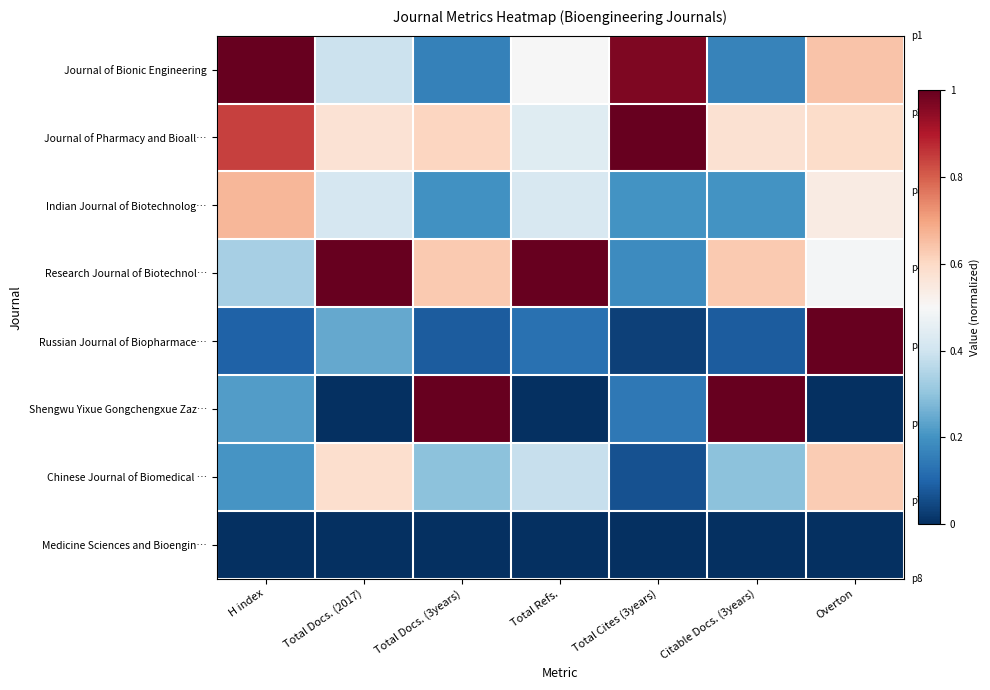

Which series changed the most between Total Docs. (2017) and Citable Docs. (3years)?

Shengwu Yixue Gongchengxue Zaz…